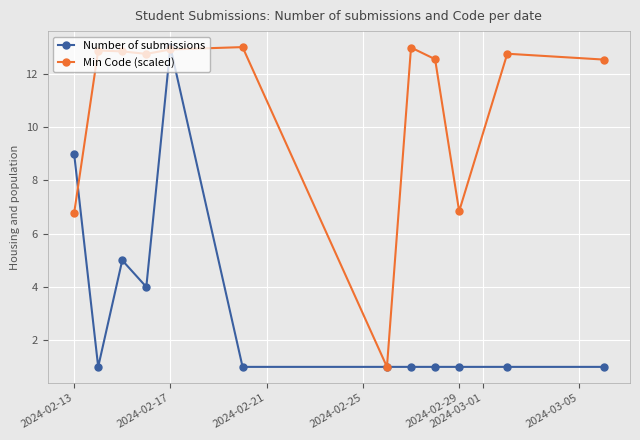

Rank the series by their average value, from lowest to highest.

Number of submissions, Min Code (scaled)